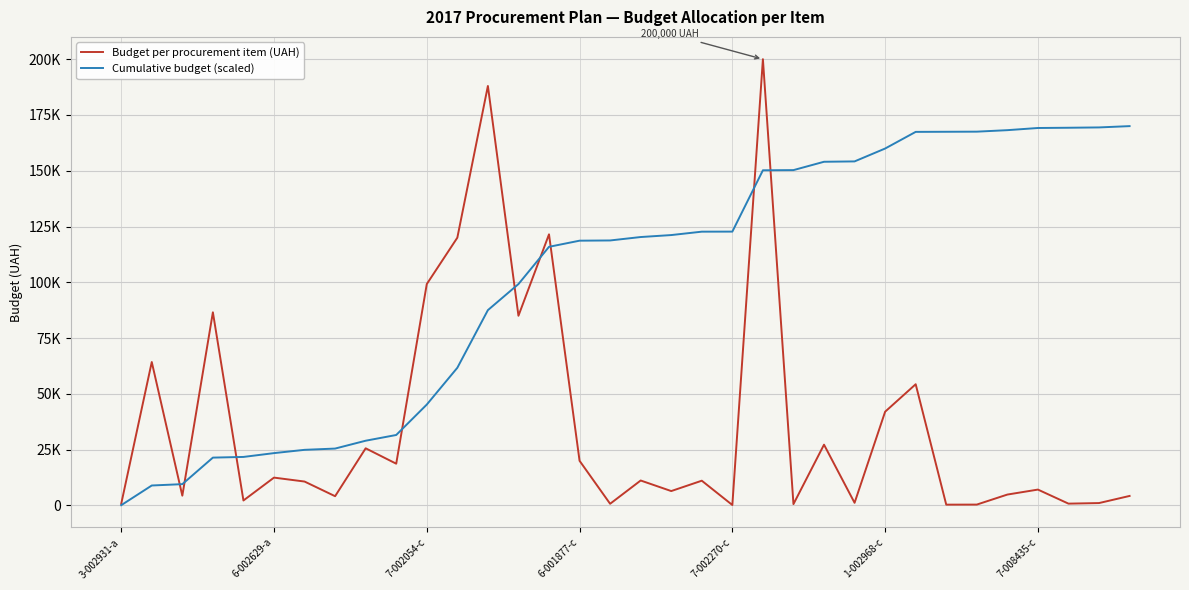

Which series has the largest range (max minus min)?

Budget per procurement item (UAH)